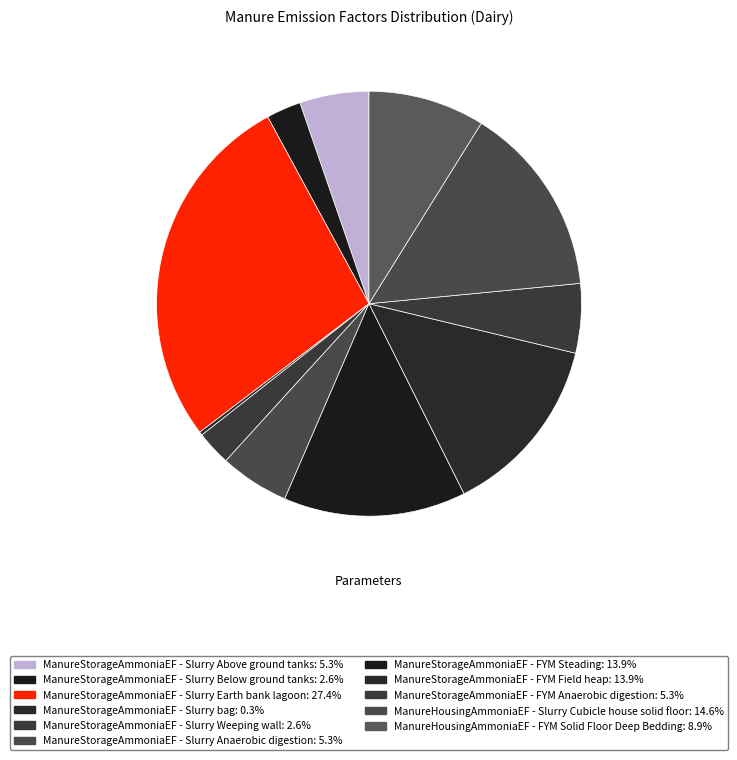

To the nearest percent, what portion does ManureHousingAmmoniaEF - Slurry Cubicle house solid floor represent?

15%